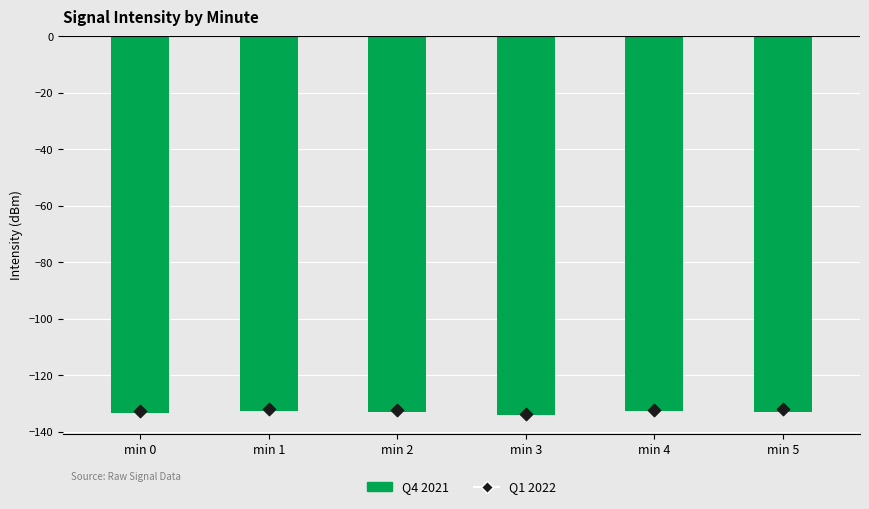

At how many categories does at least one series exceed -133?

5